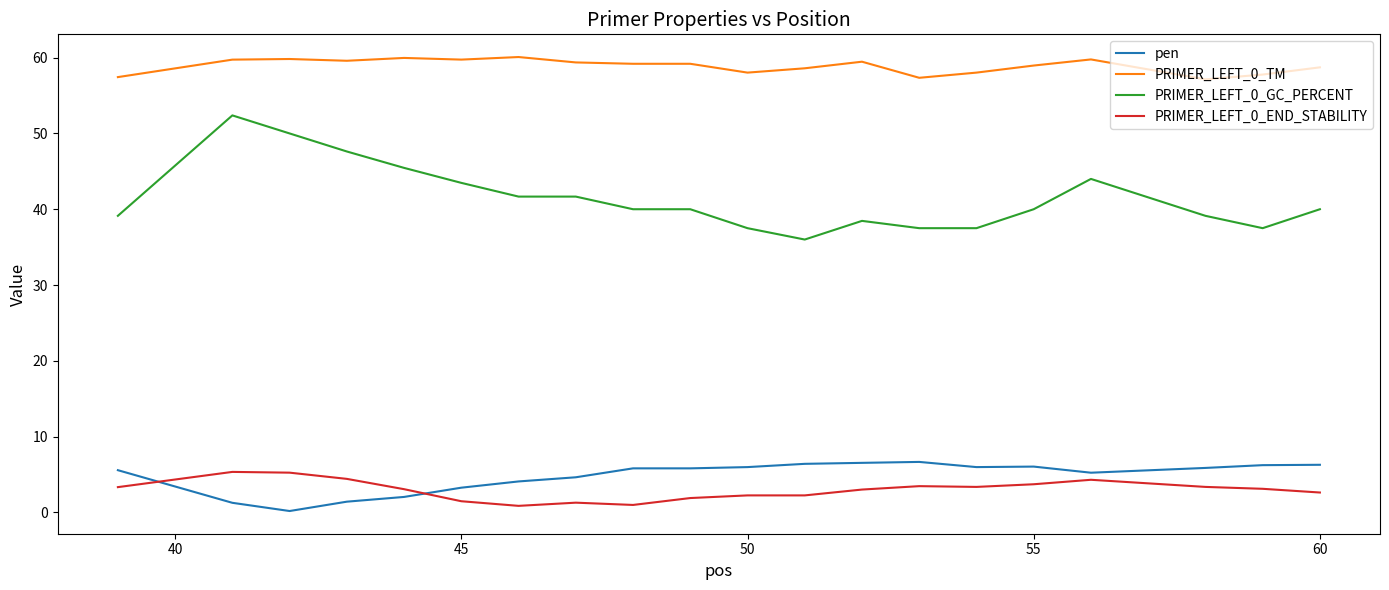

What is the lowest value of the PRIMER_LEFT_0_GC_PERCENT series?

36.0